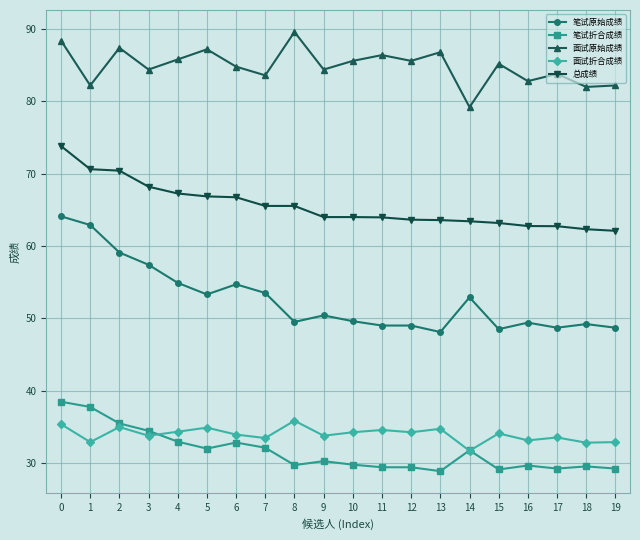

Is this an area chart (filled region under the line)?

No